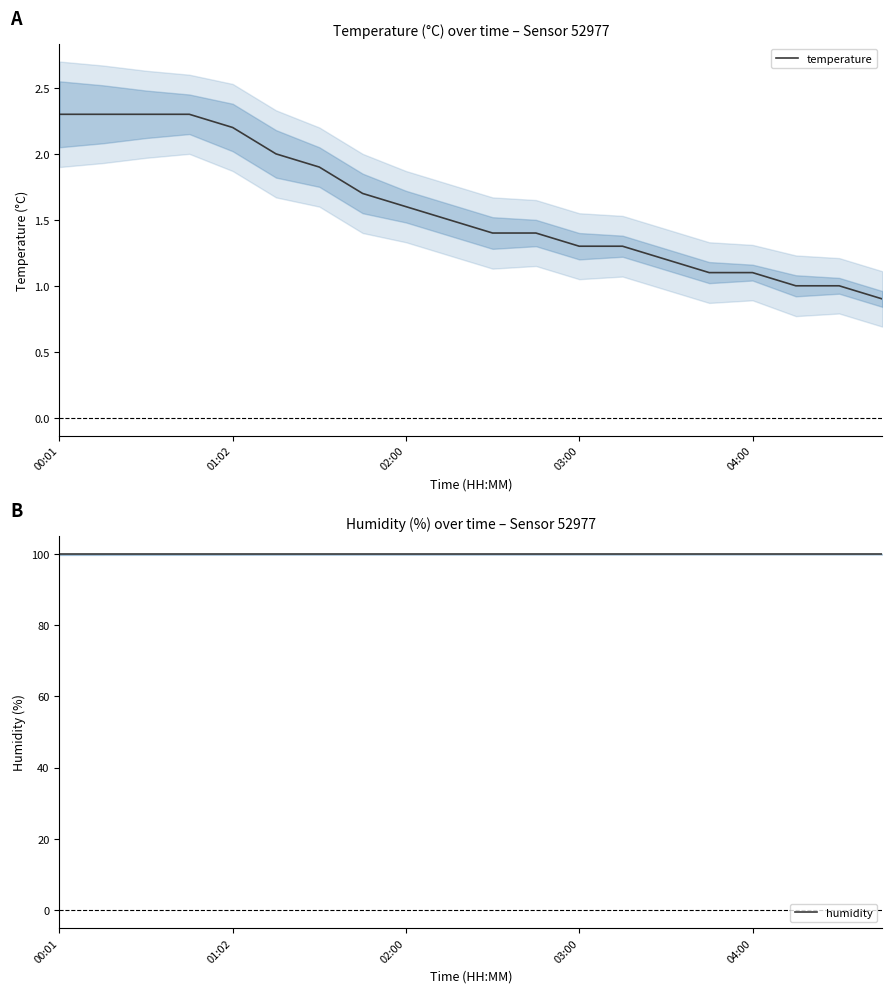

Which series has the largest total across all categories?

humidity